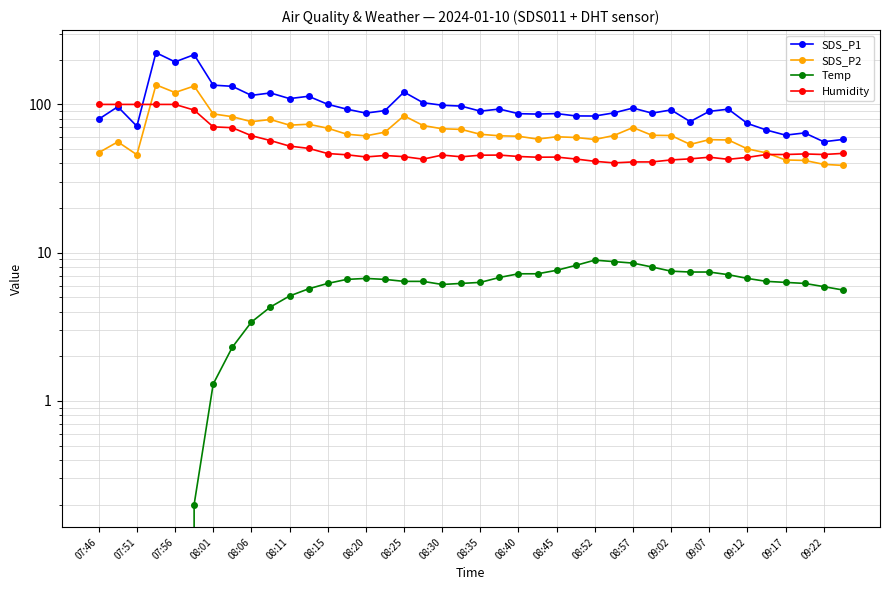

At how many categories does at least one series exceed 165?

3